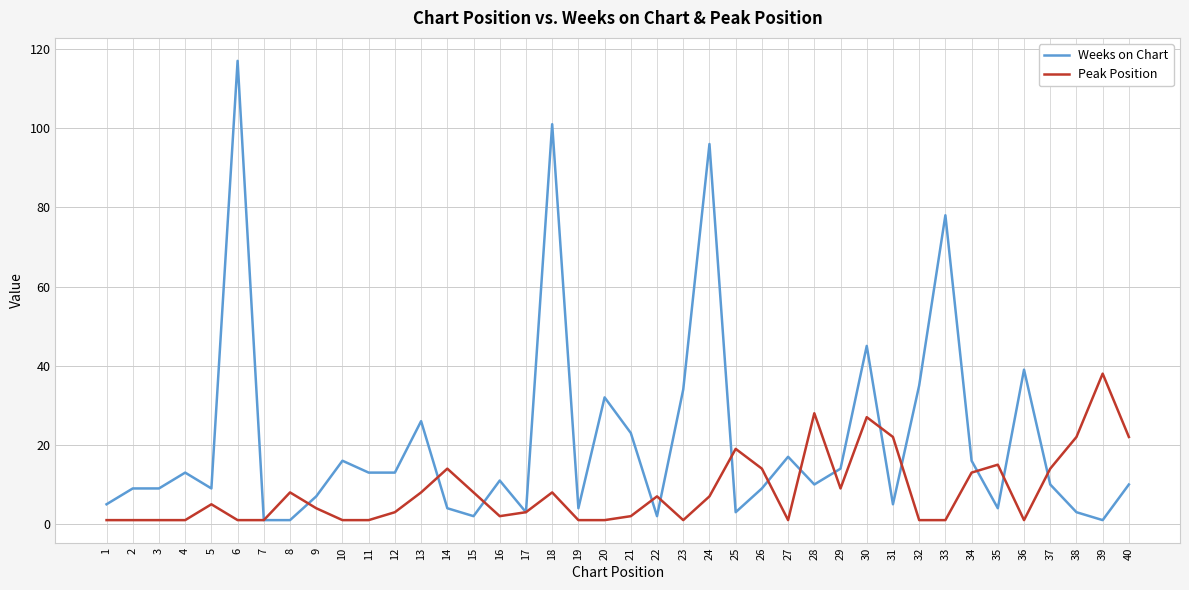

At 25, list the series in order from largest to smallest.

Peak Position, Weeks on Chart